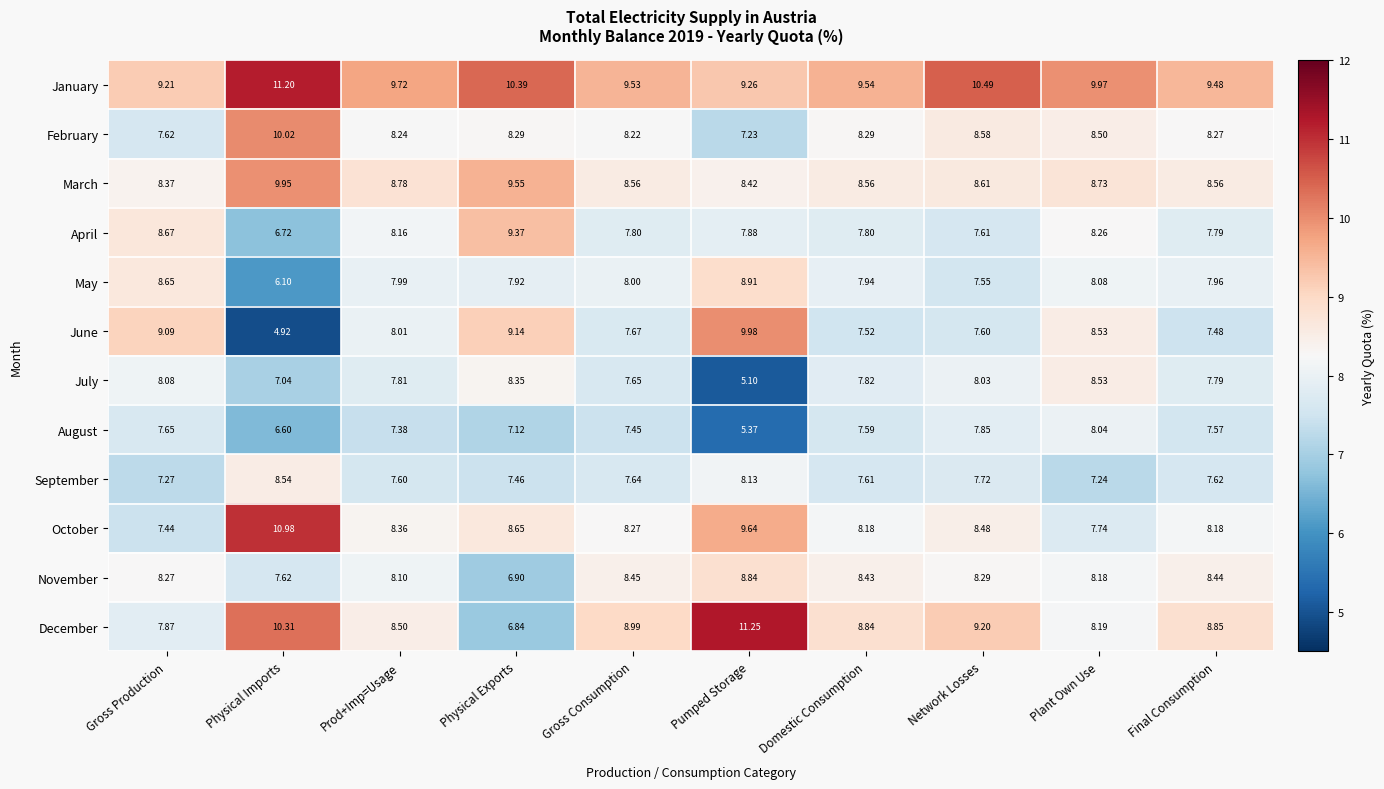

At which label does July reach its peak?

Plant Own Use